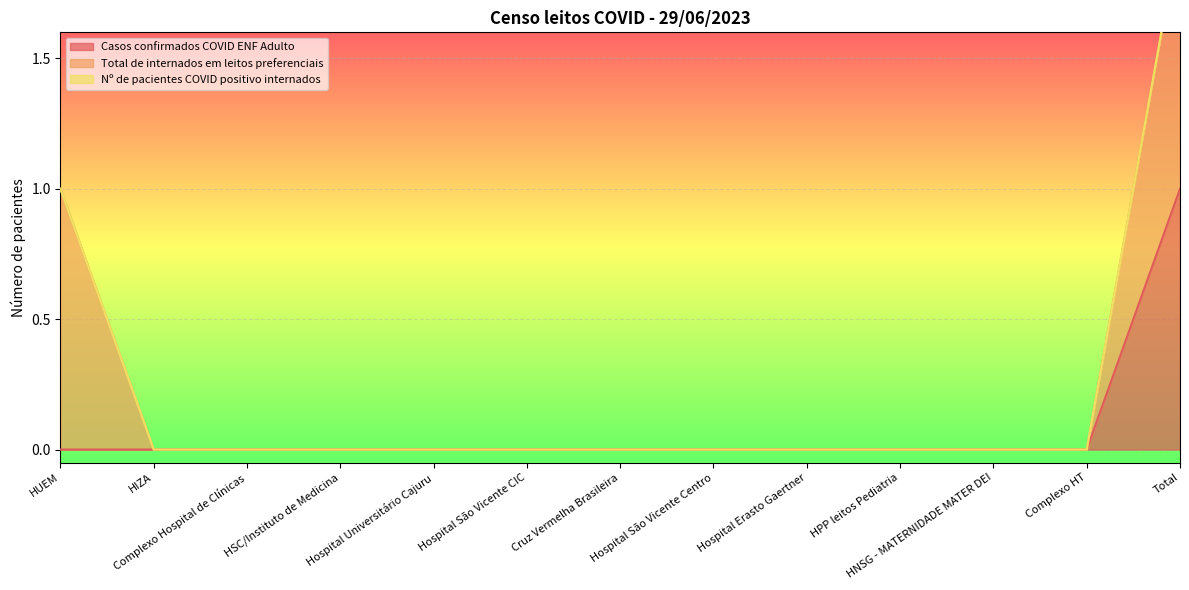

Between HSC/Instituto de Medicina and Cruz Vermelha Brasileira, which is larger?

HSC/Instituto de Medicina